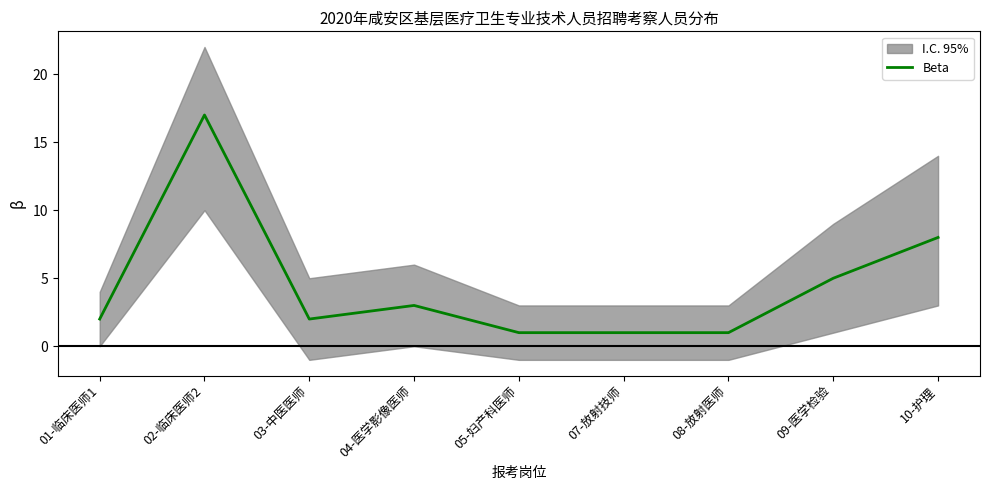

What position from the right is 10-护理?

1